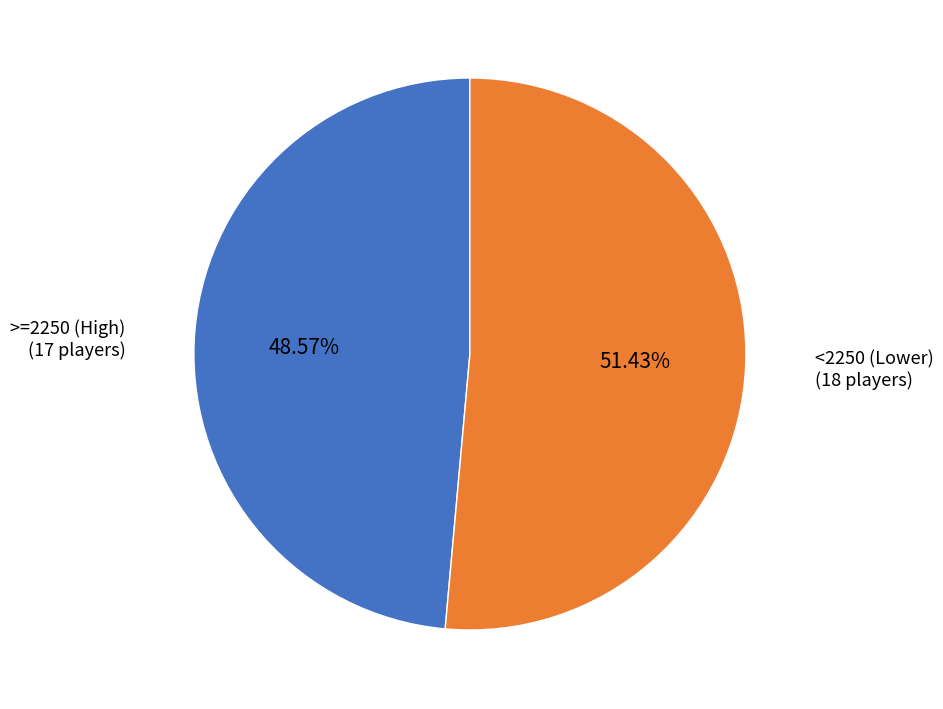

Does any single category account for the majority?

Yes